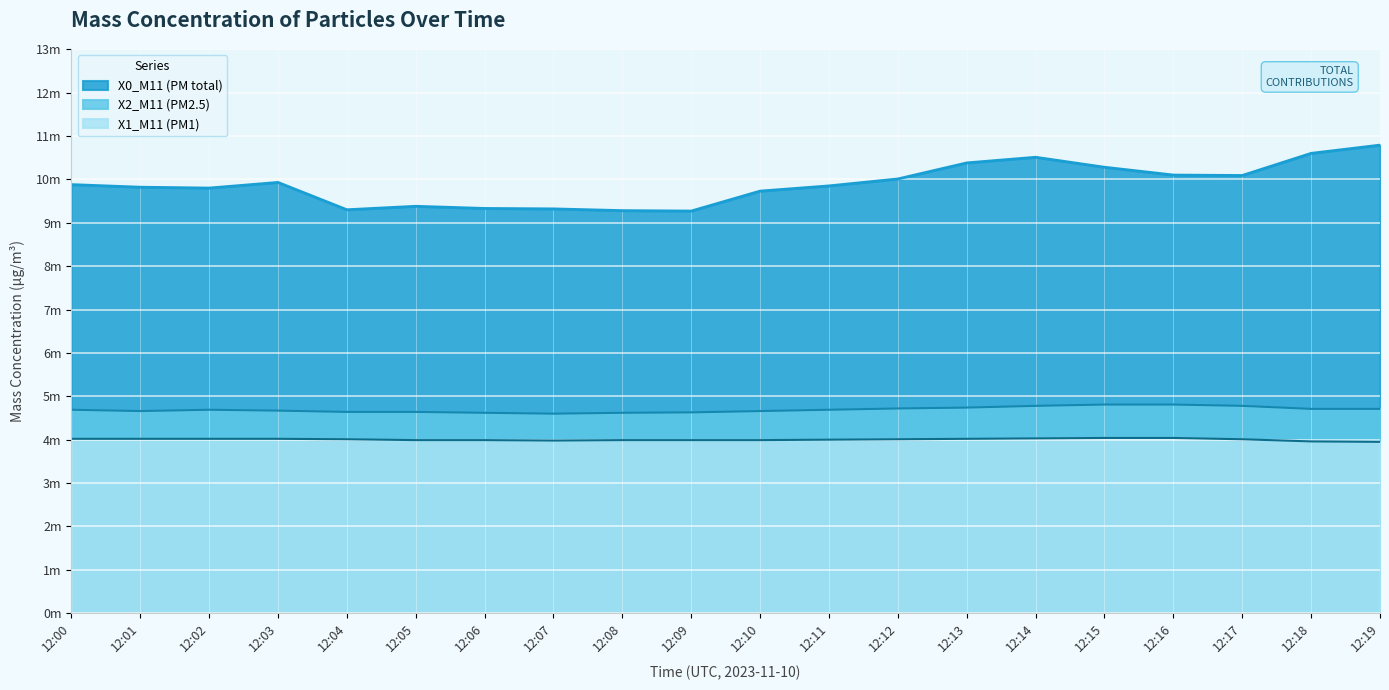

How many lines are shown in the chart?

3